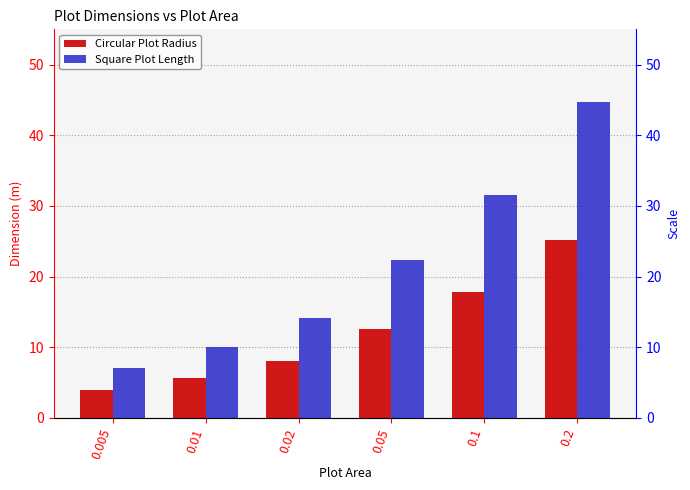

The Circular Plot Radius series shows 3.7 at 0.05. True or false?

False